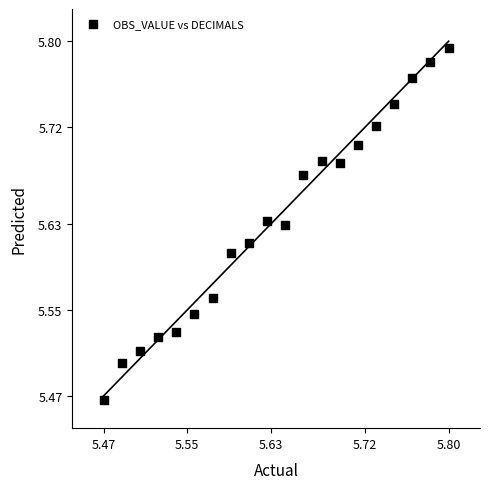

What is the range of X values (max minus min)?

0.3